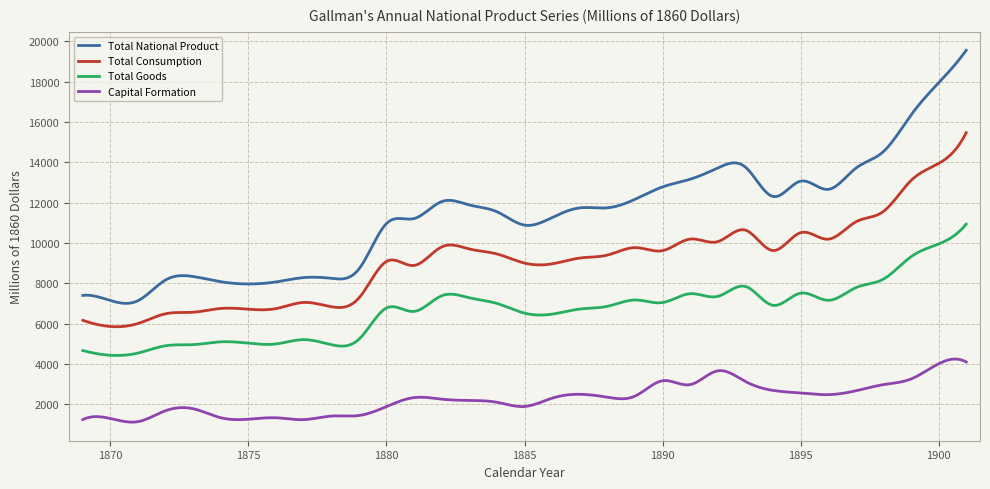

Rank the series by their maximum value, from highest to lowest.

Total National Product, Total Consumption, Total Goods, Capital Formation